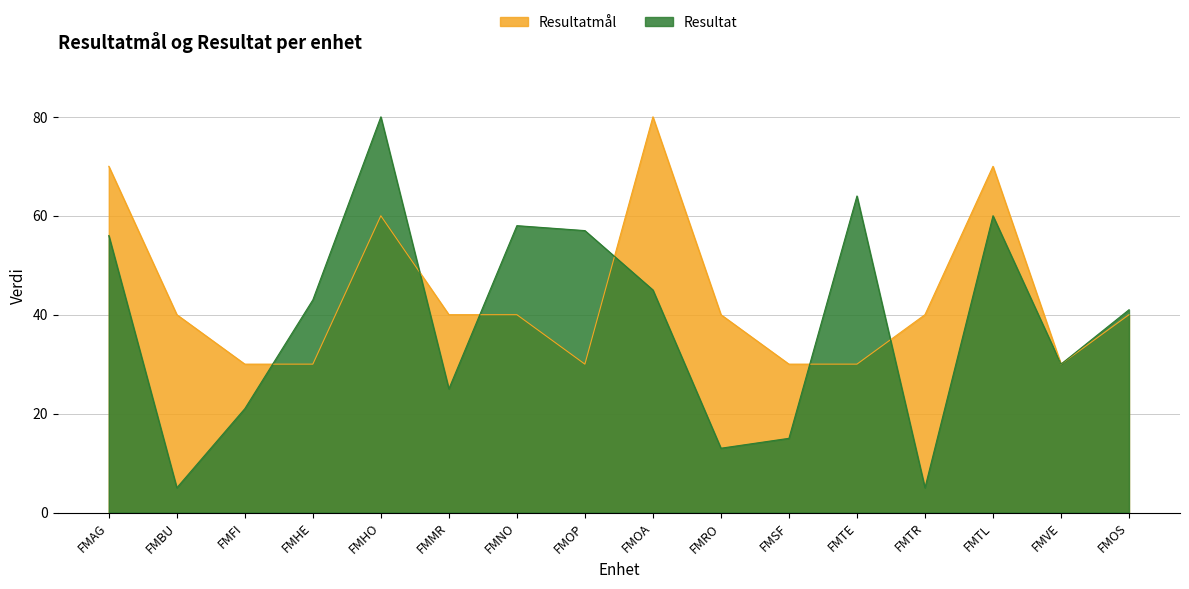

What is the label of the 8th point from the right?

FMOA